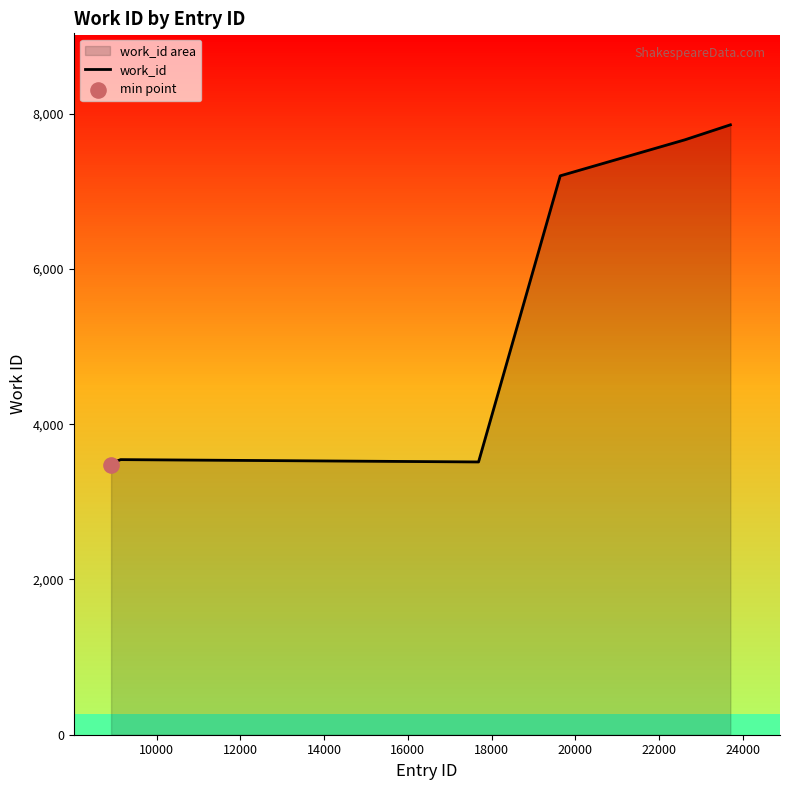

What is the change in value from 18000 to 24000?

+4119